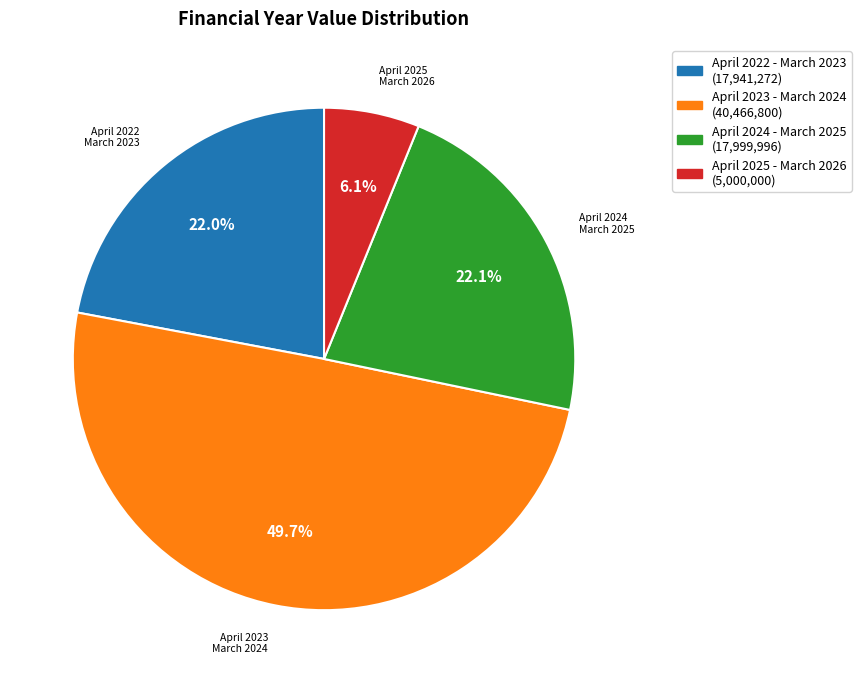

Combined, what portion of the pie is April 2025 - March 2026 and April 2023 - March 2024?

55.9%